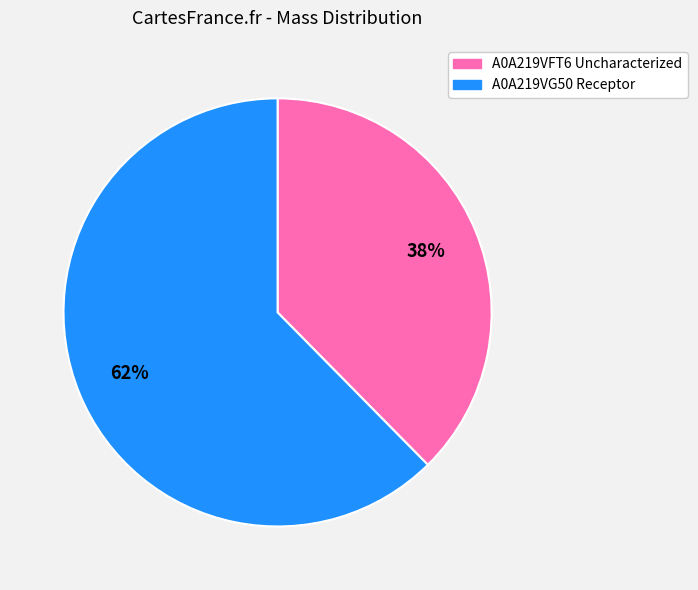

To the nearest percent, what percentage of the pie is A0A219VG50 Receptor?

62%